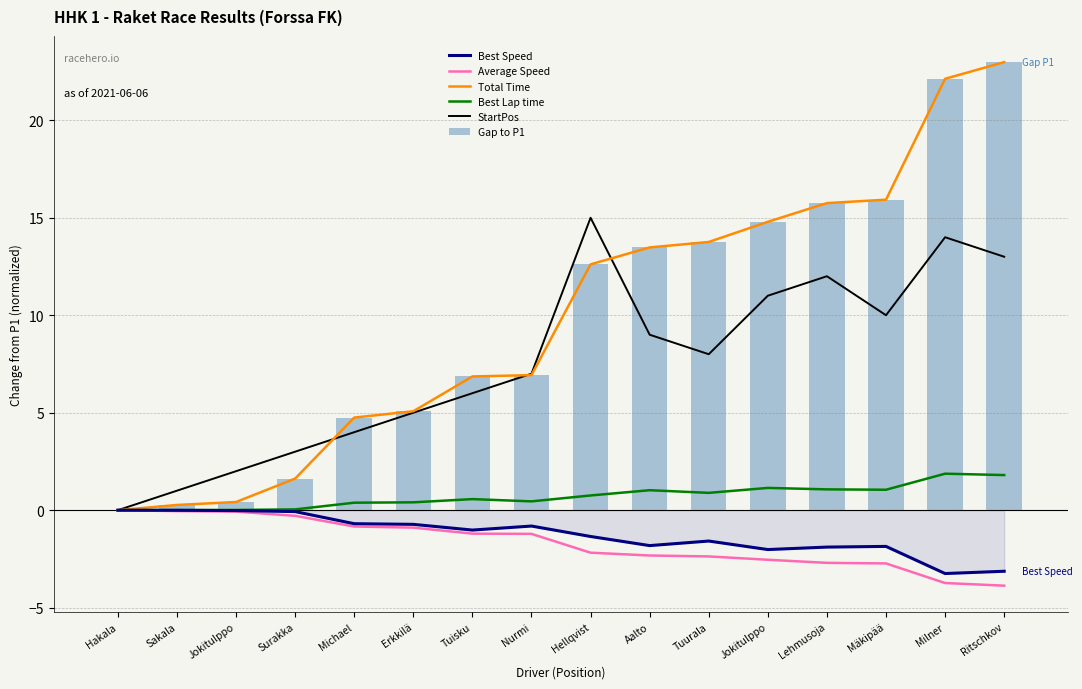

Which series has the largest total across all categories?

Gap to P1